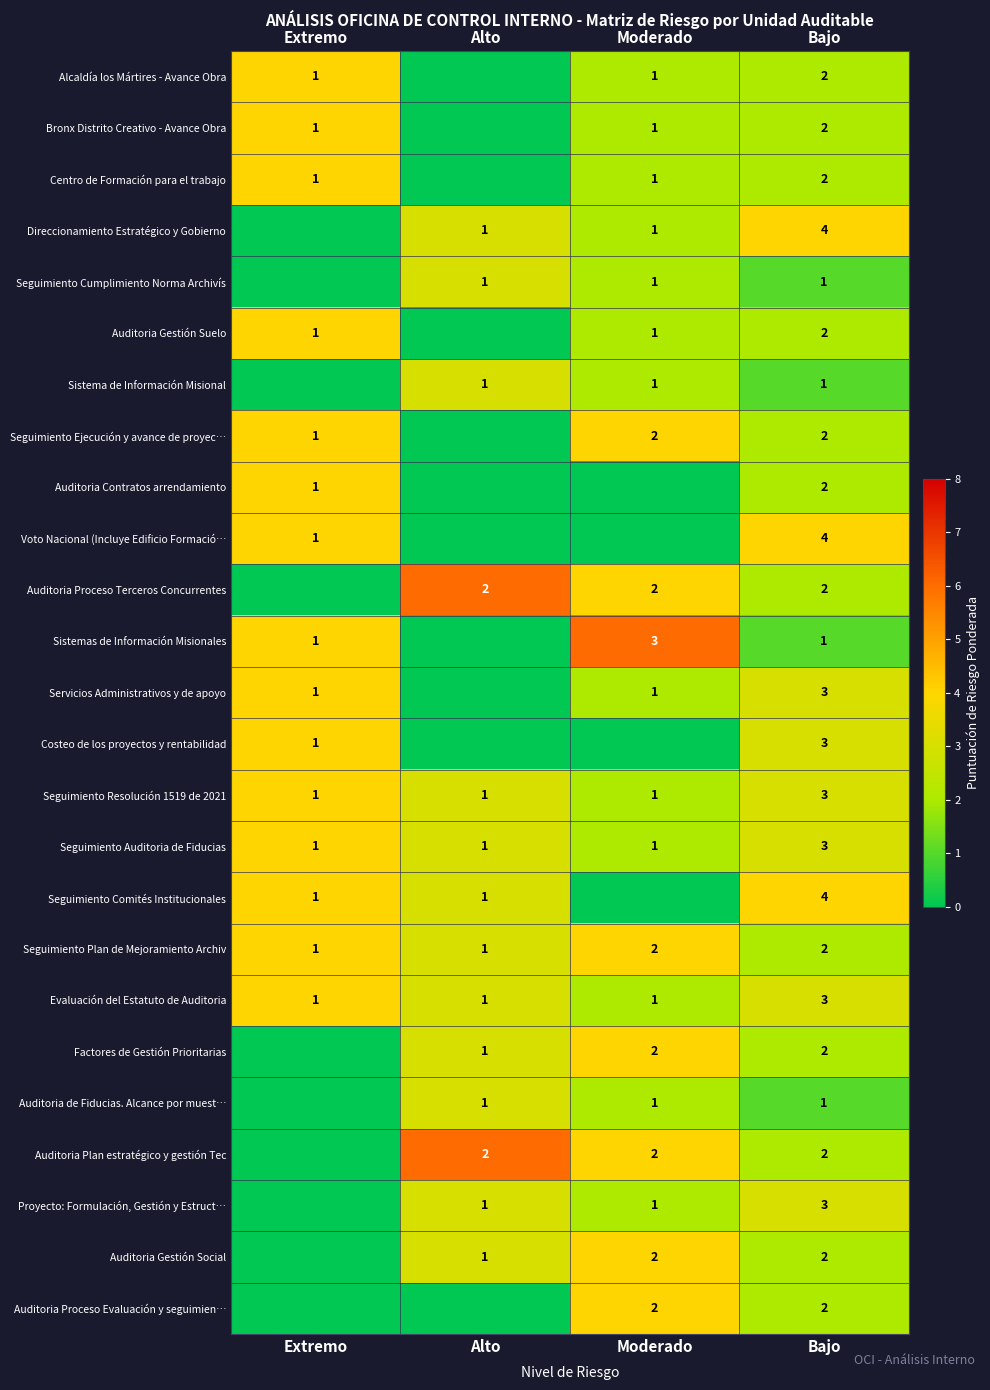

Is it true that Seguimiento Auditoria de Fiducias equals 3 at Bajo?

True